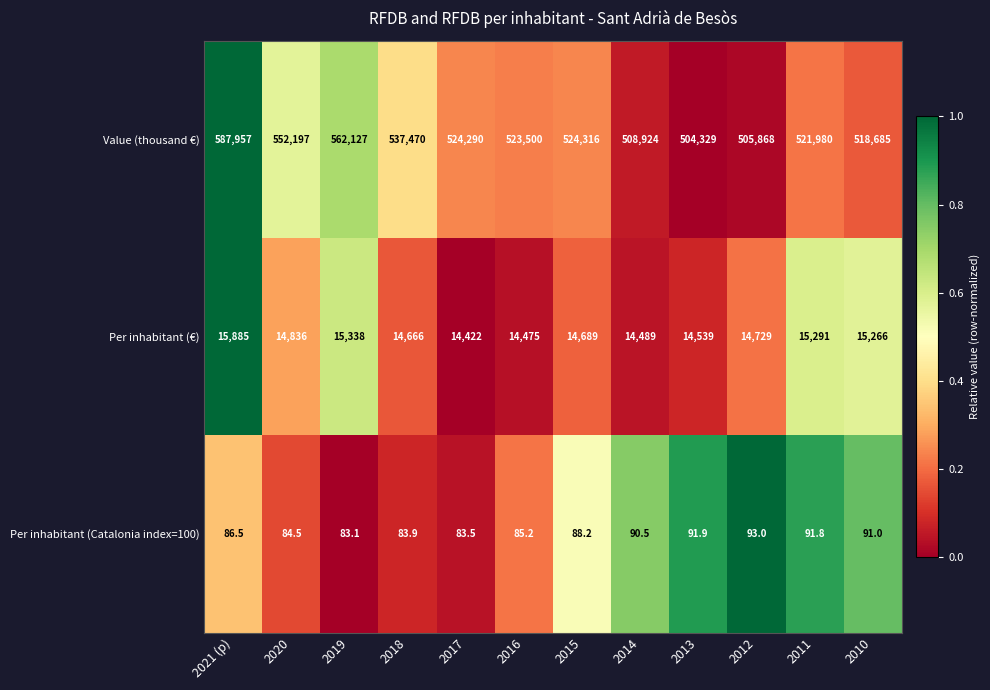

Which series has the largest total across all categories?

Value (thousand €)